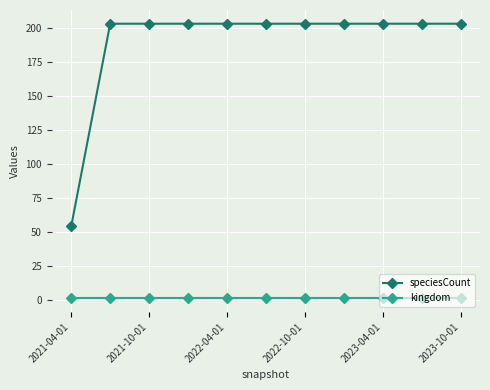

Which series has the largest range (max minus min)?

speciesCount